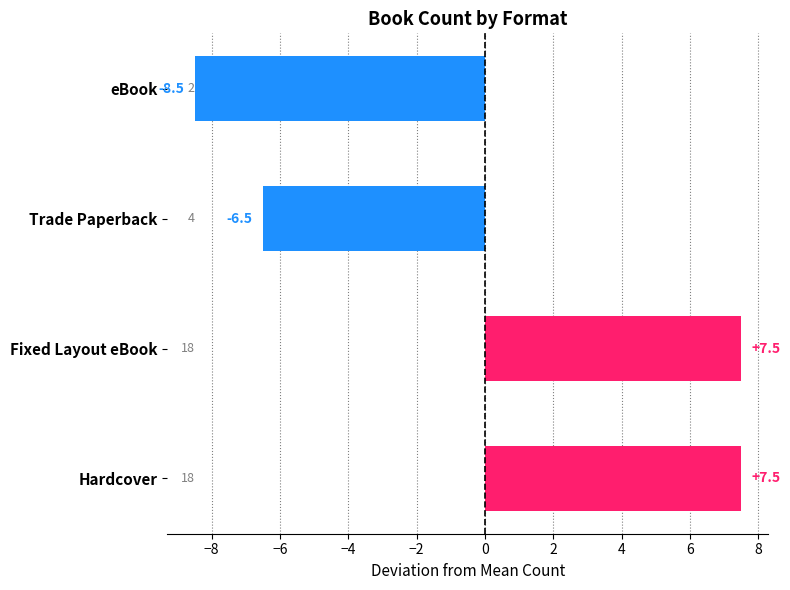

What is the smallest value displayed?

-8.5